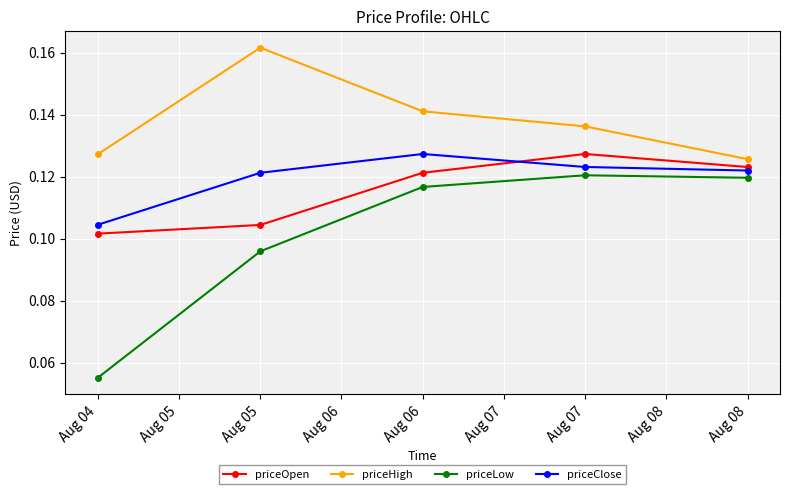

Where is priceHigh nearest to the value 0?

Aug 08